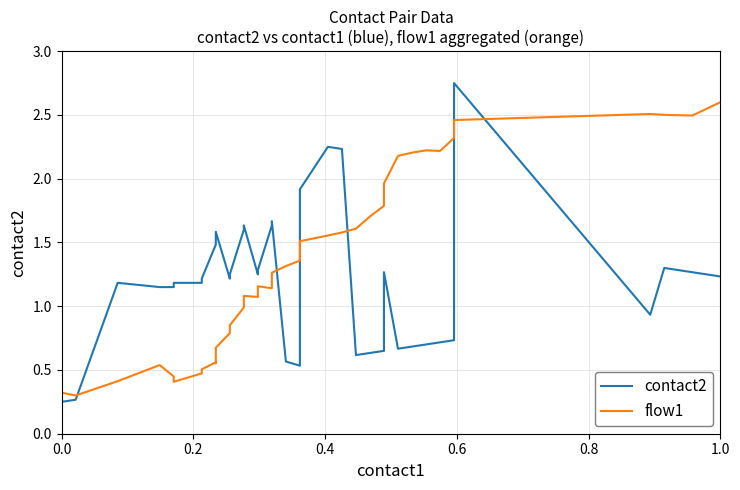

Which series has the largest total across all categories?

flow1